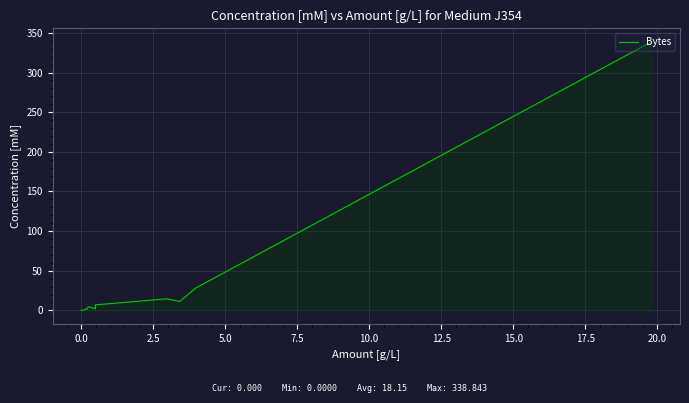

The value at 11 is 0.0. True or false?

False